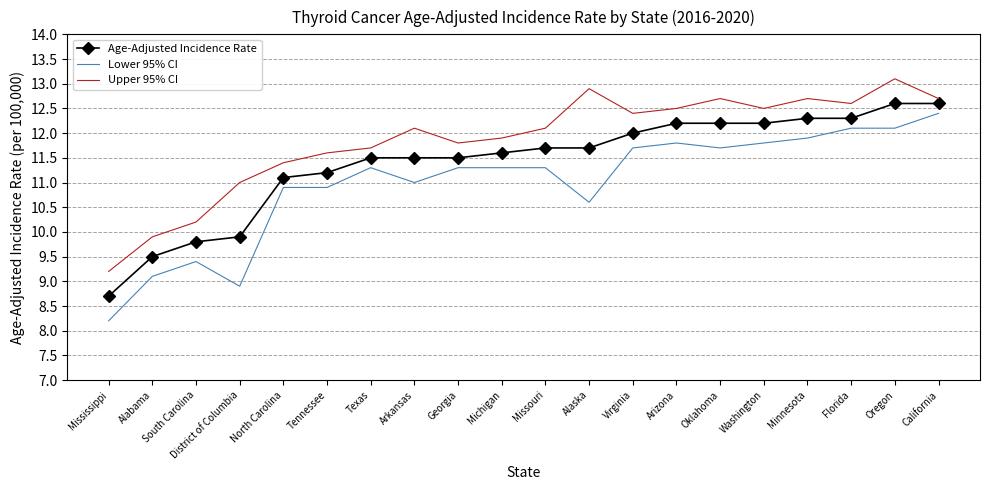

The value of Age-Adjusted Incidence Rate at Alaska is 5.4. True or false?

False